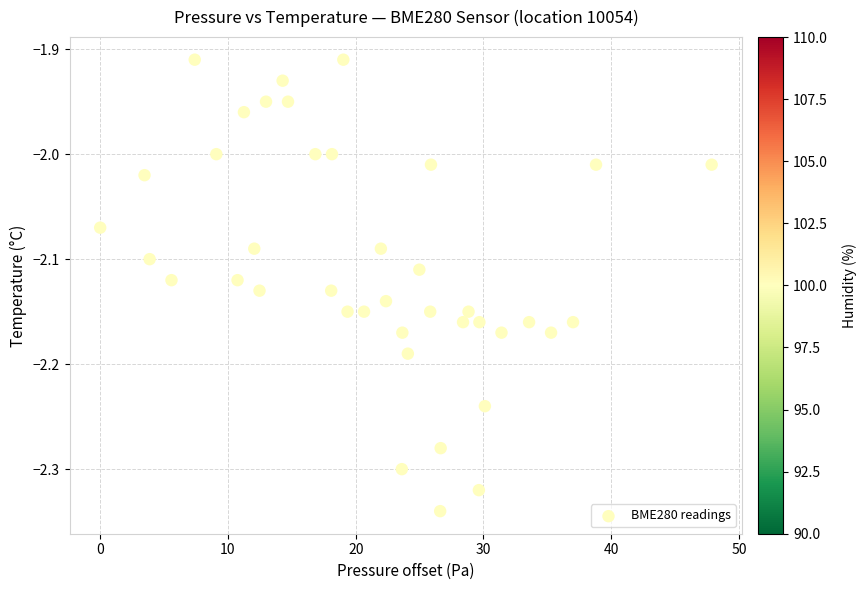

What is the range of Y values (max minus min)?

0.4